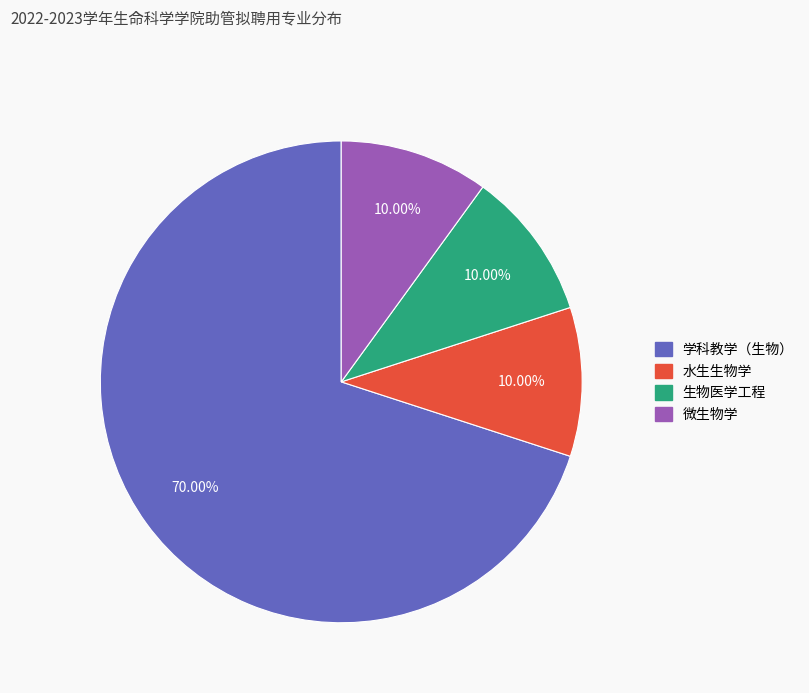

True or false: 微生物学 accounts for 10% of the total.

True